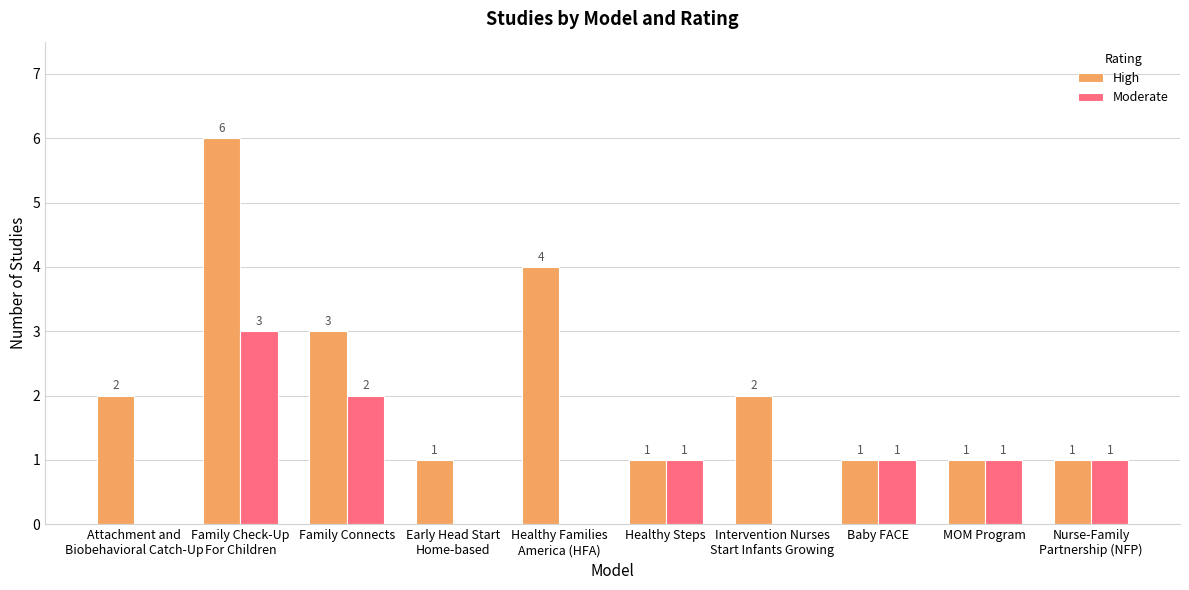

Which series has the largest total across all categories?

High